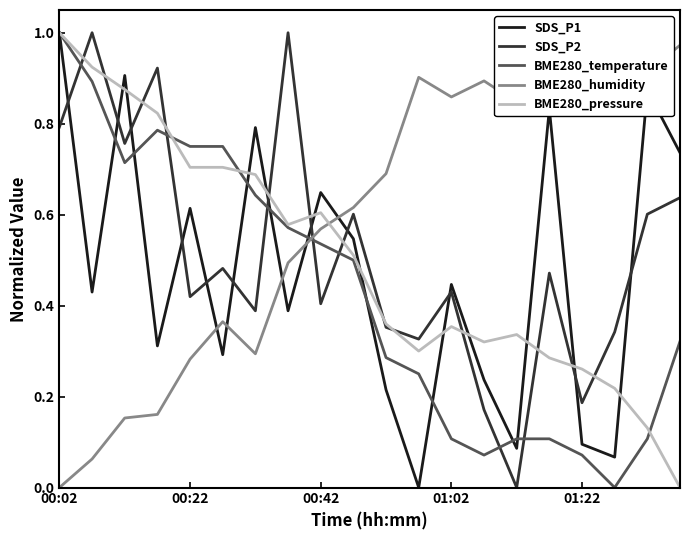

Is it true that BME280_pressure equals 0.3 at 15?

True